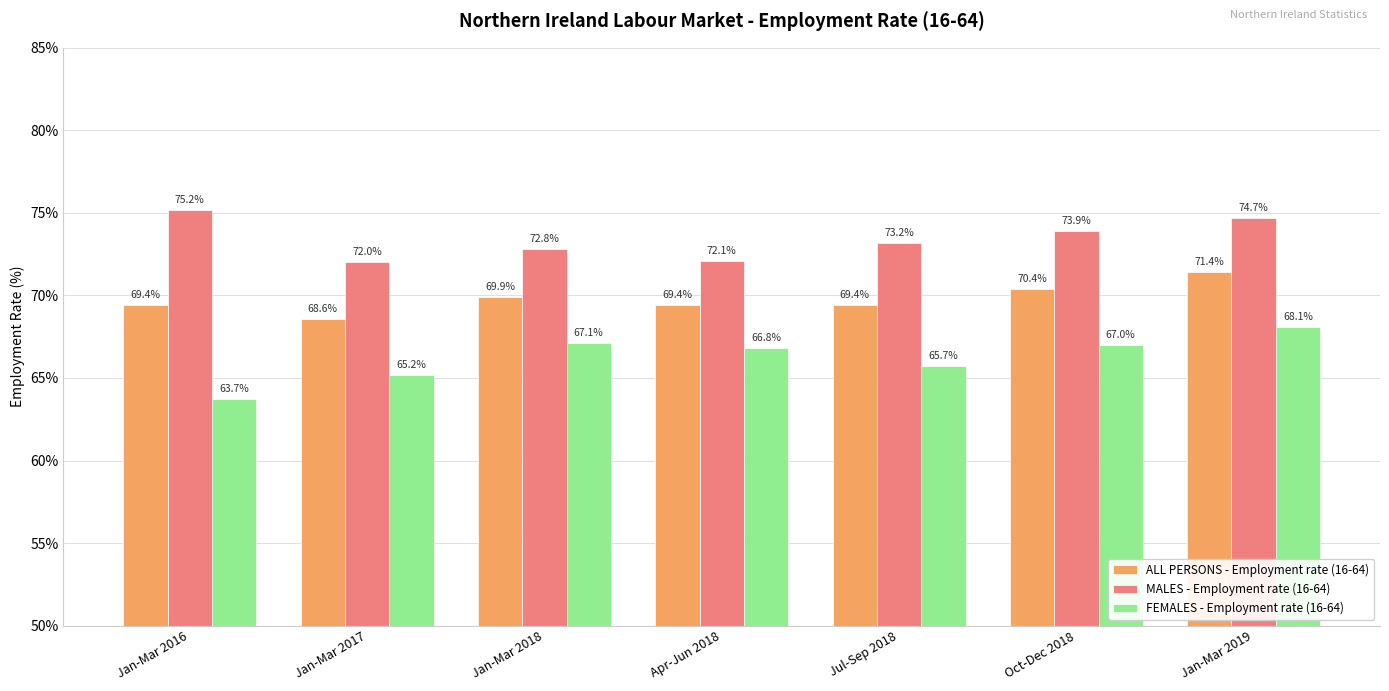

Which category has the highest value across all series?

Jan-Mar 2016